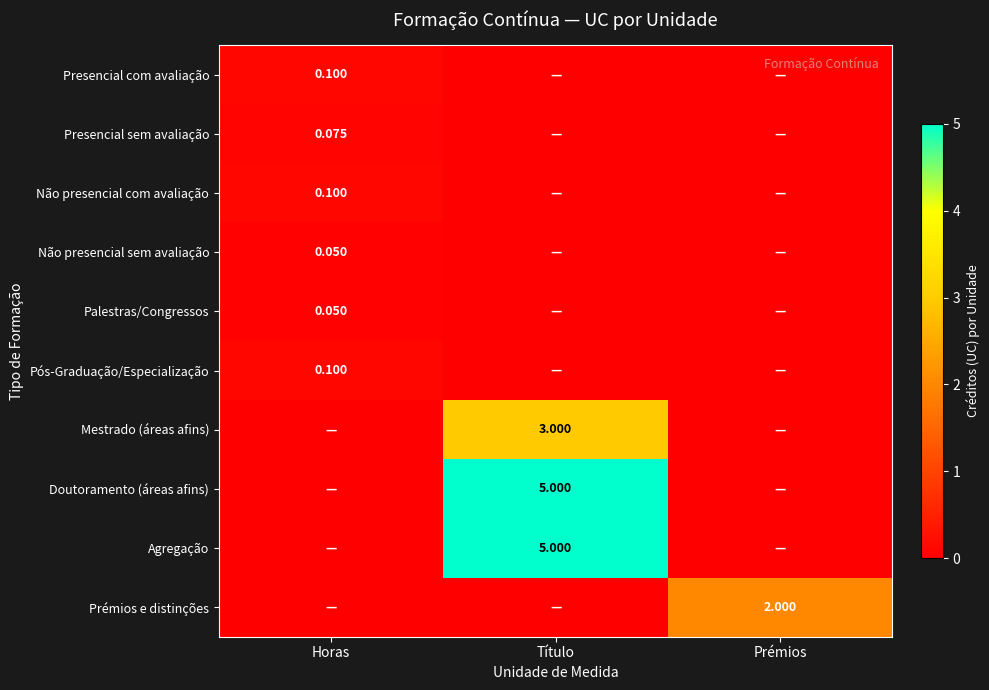

Is the value of Doutoramento (áreas afins) at Título greater than the value of Pós-Graduação/Especialização at Horas?

Yes